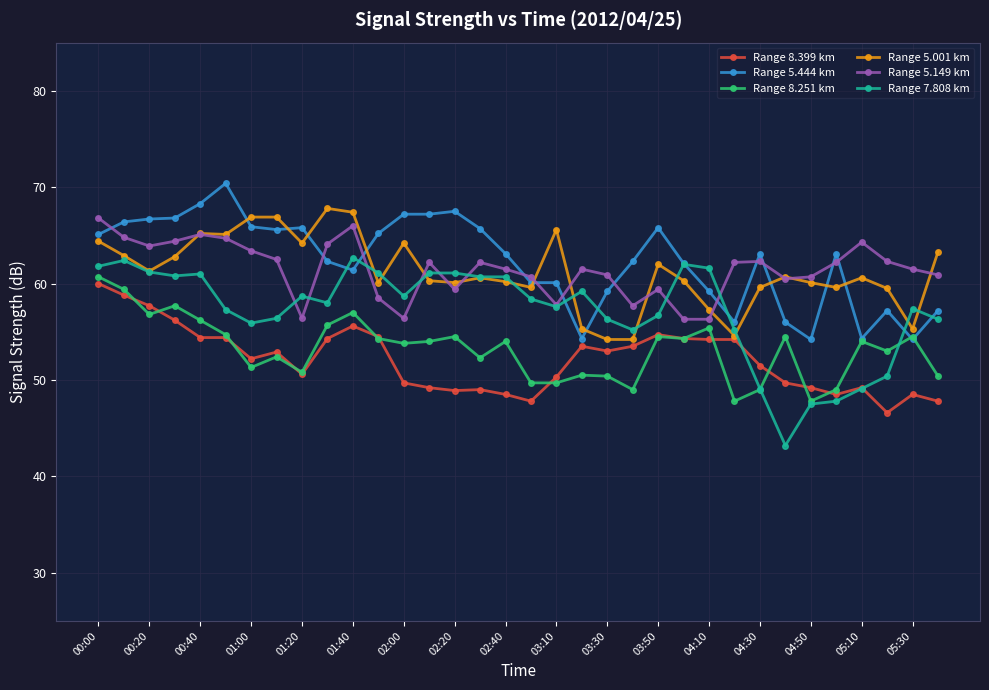

What is the minimum value shown in the chart?

43.2